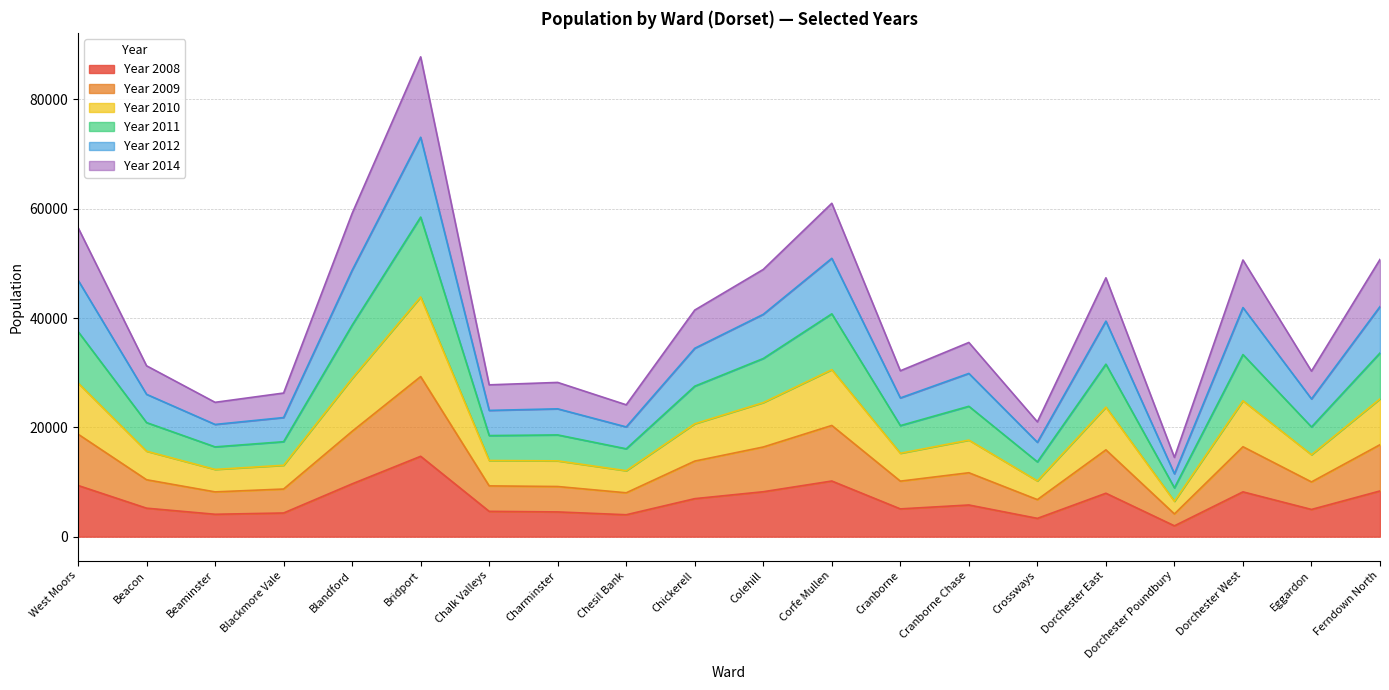

At which category is the sum across all series the highest?

Bridport